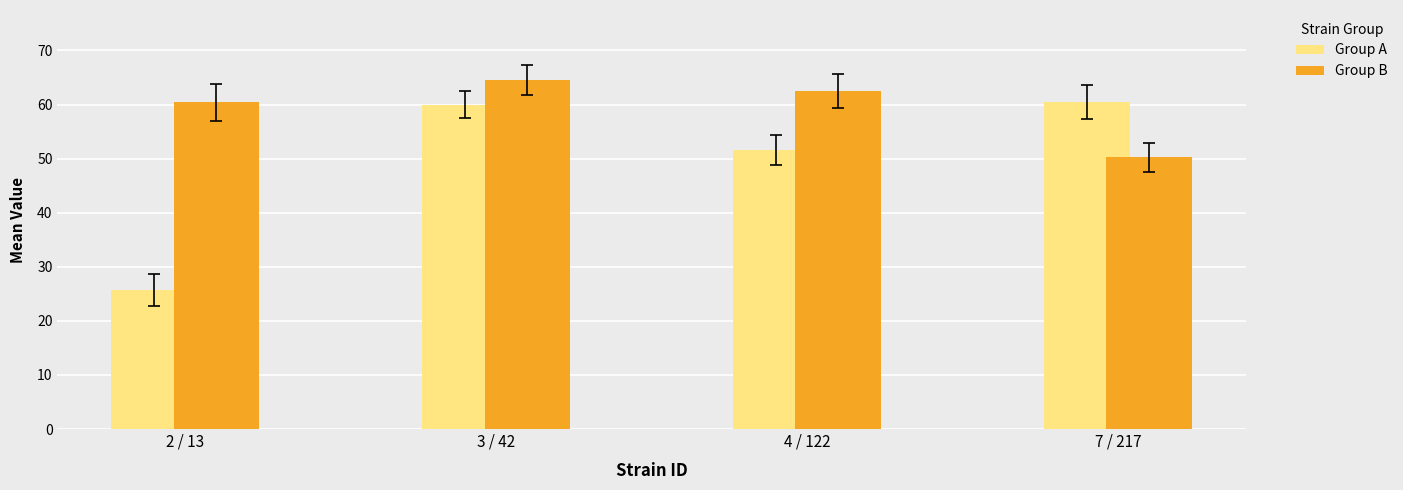

What is the average value of the Group A series?

49.5